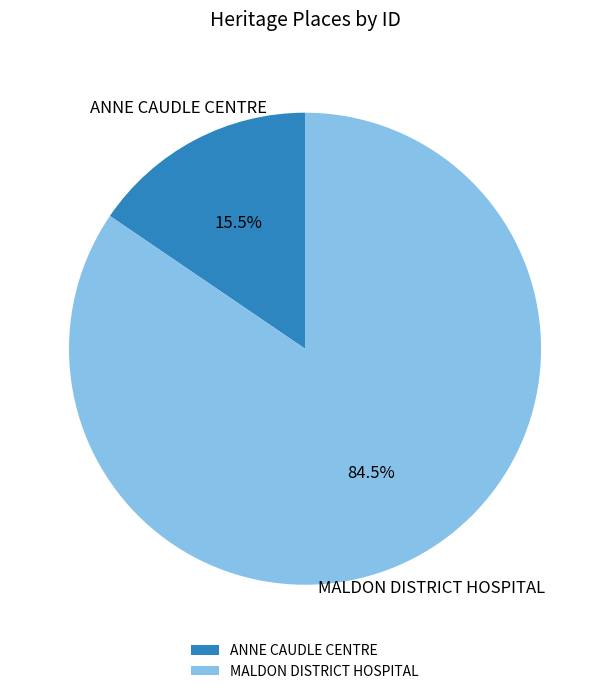

Rank the categories by value from highest to lowest.

MALDON DISTRICT HOSPITAL, ANNE CAUDLE CENTRE